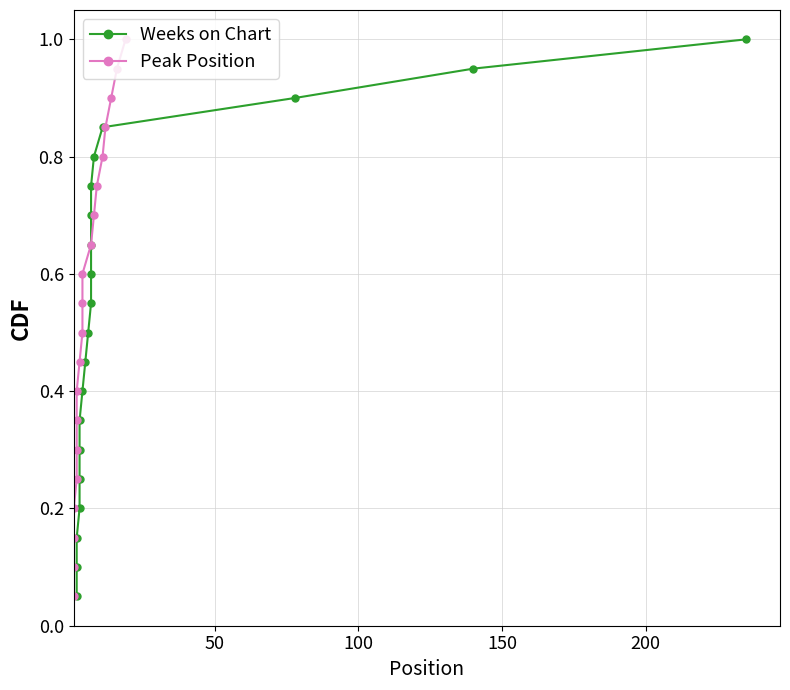

Is it true that Peak Position equals 0.4 at 14?

False